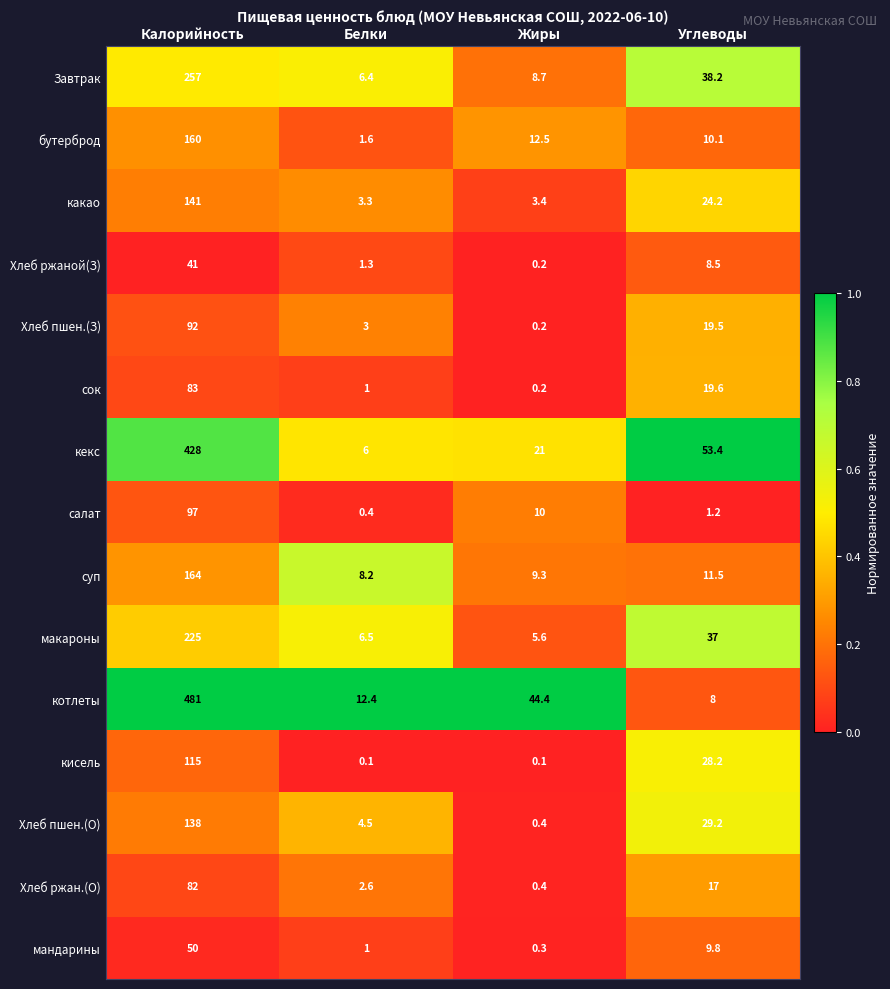

What is the sum of the кекс values at Белки and Углеводы?

59.4